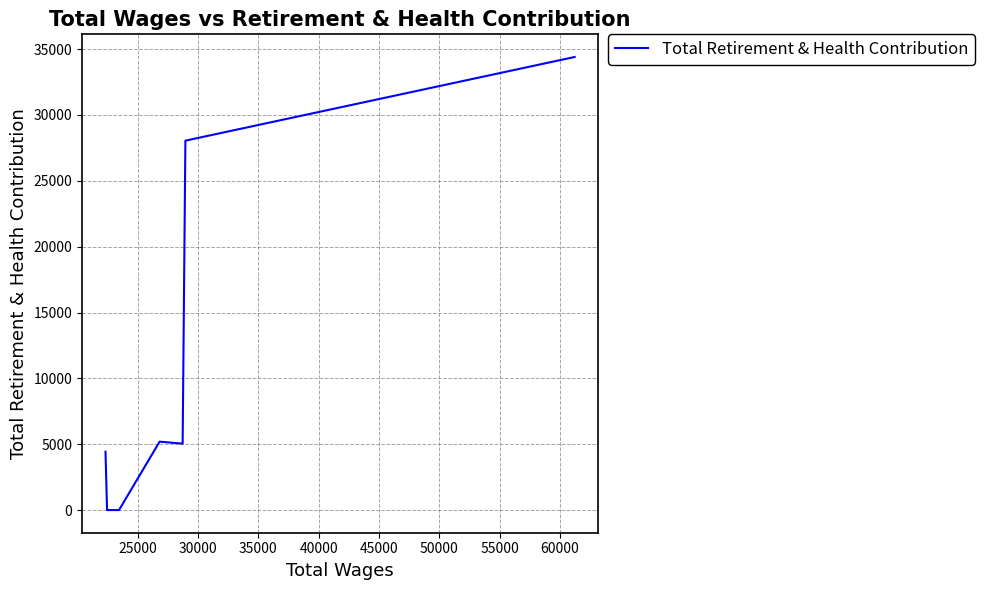

True or false: there are more than 1 points higher than both neighbors.

False